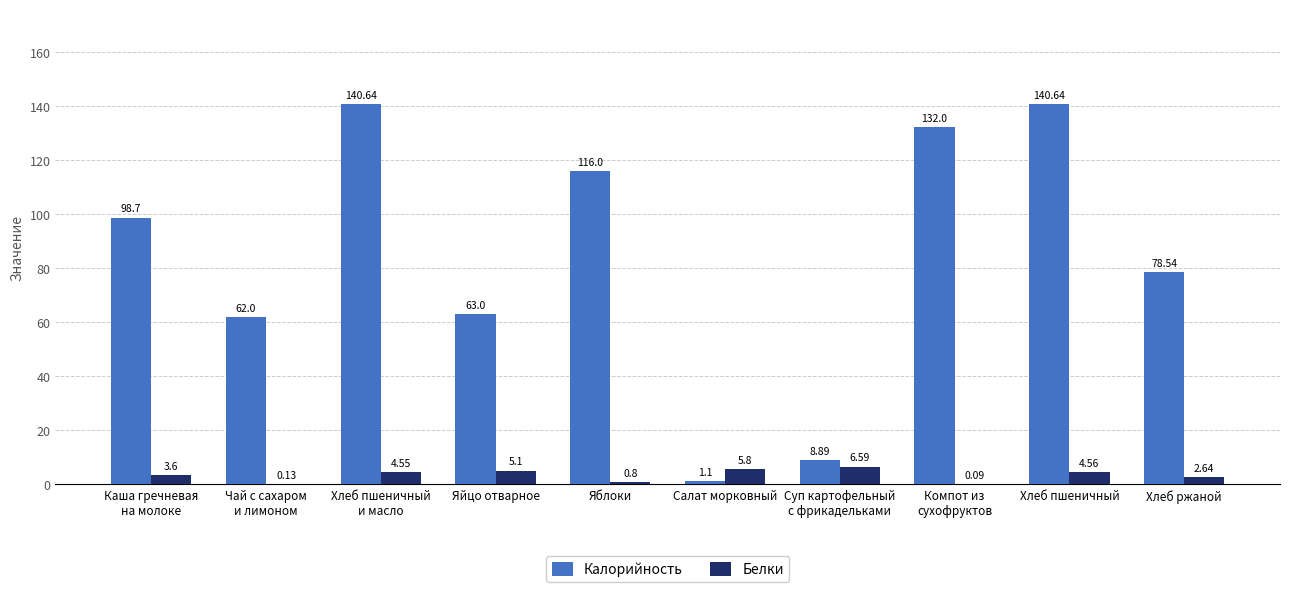

Which series has the largest total across all categories?

Калорийность